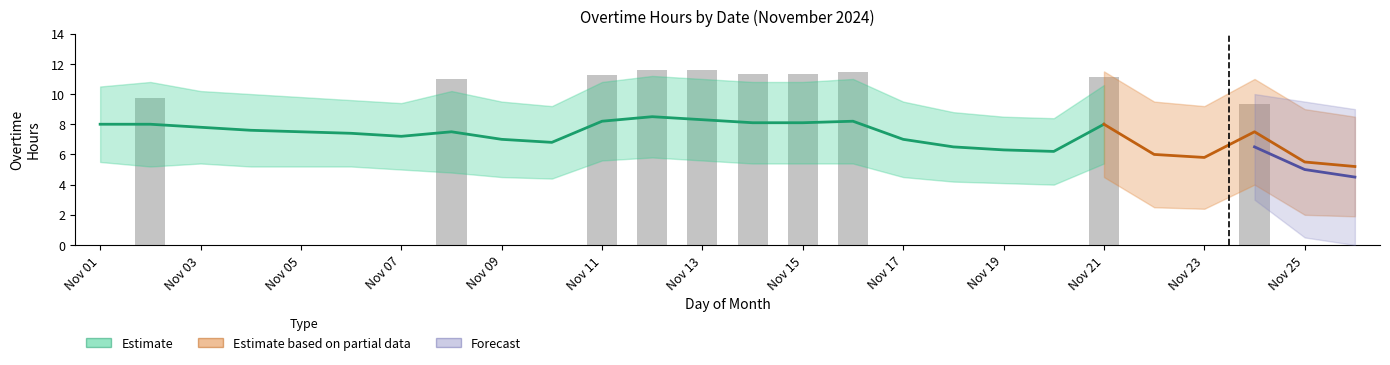

Which label corresponds to the largest value in the chart?

12